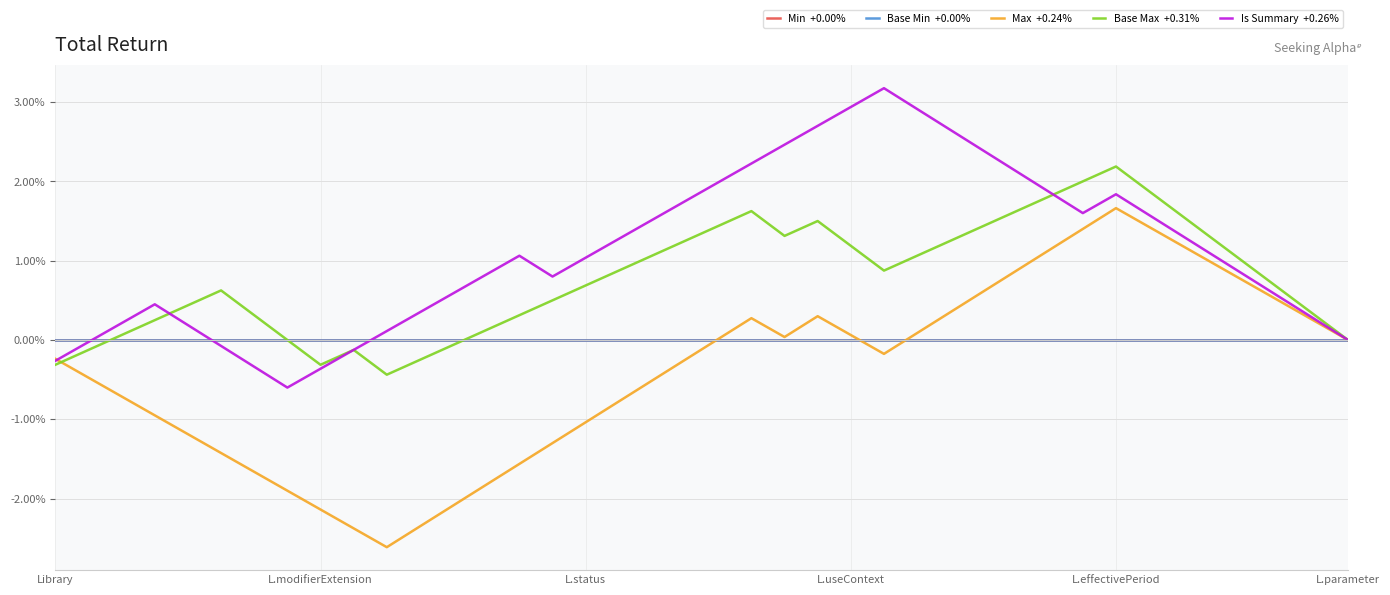

Is this an area chart (filled region under the line)?

No